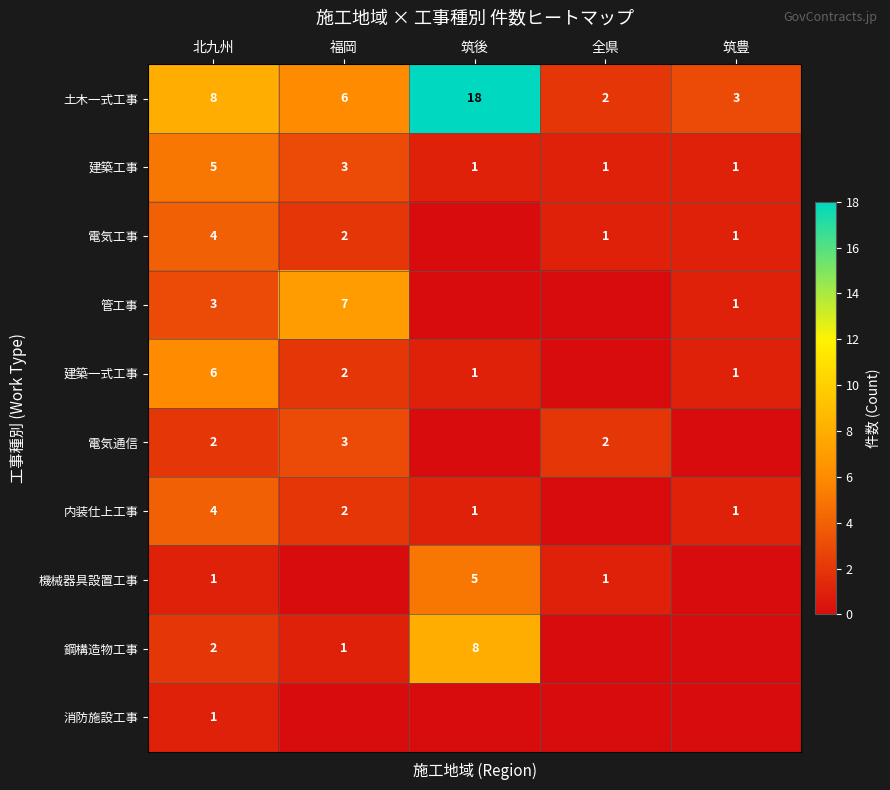

The 建築工事 series shows 4 at 福岡. True or false?

False